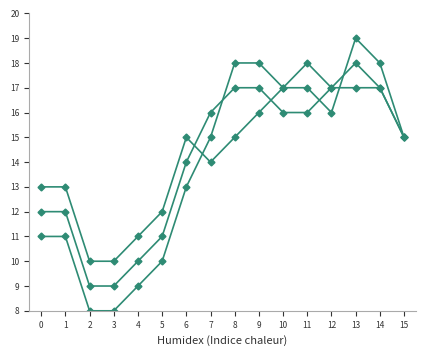

Does the chart have visible grid lines?

No